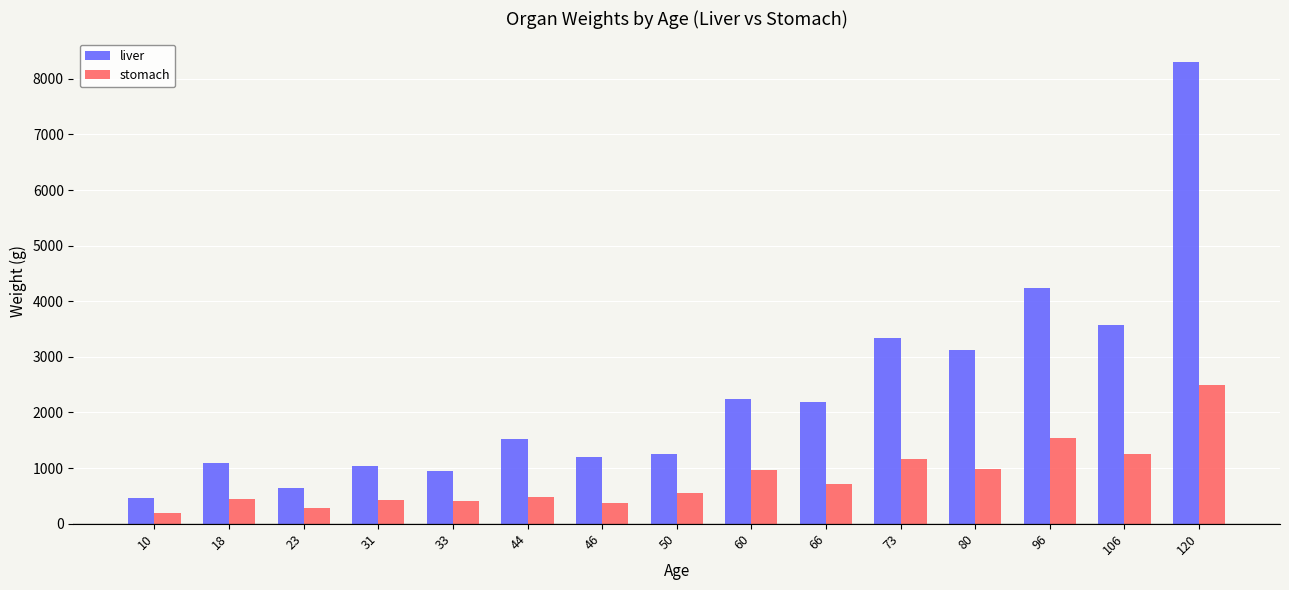

Where does the stomach series first go above 551?

50